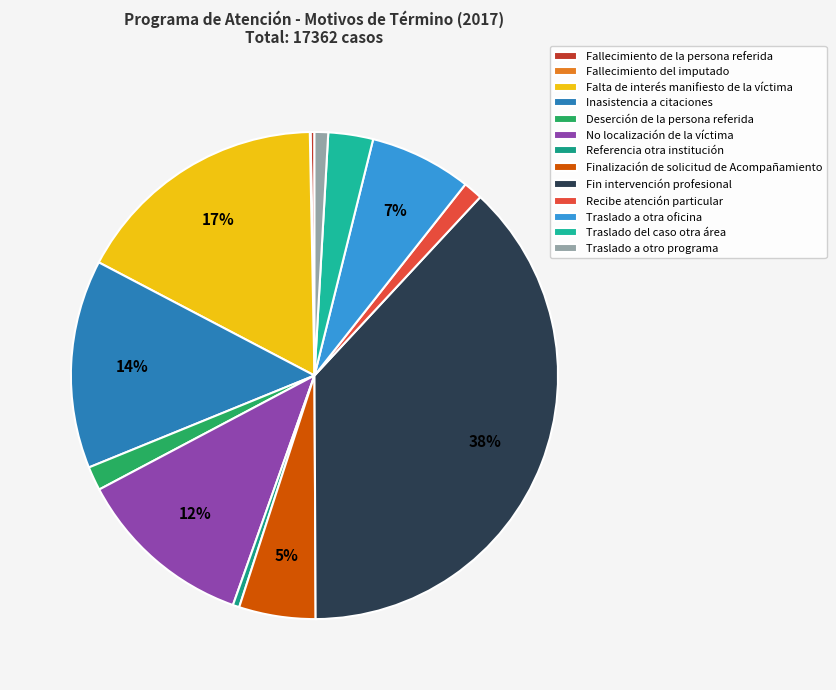

Which slice is the smallest?

Fallecimiento del imputado